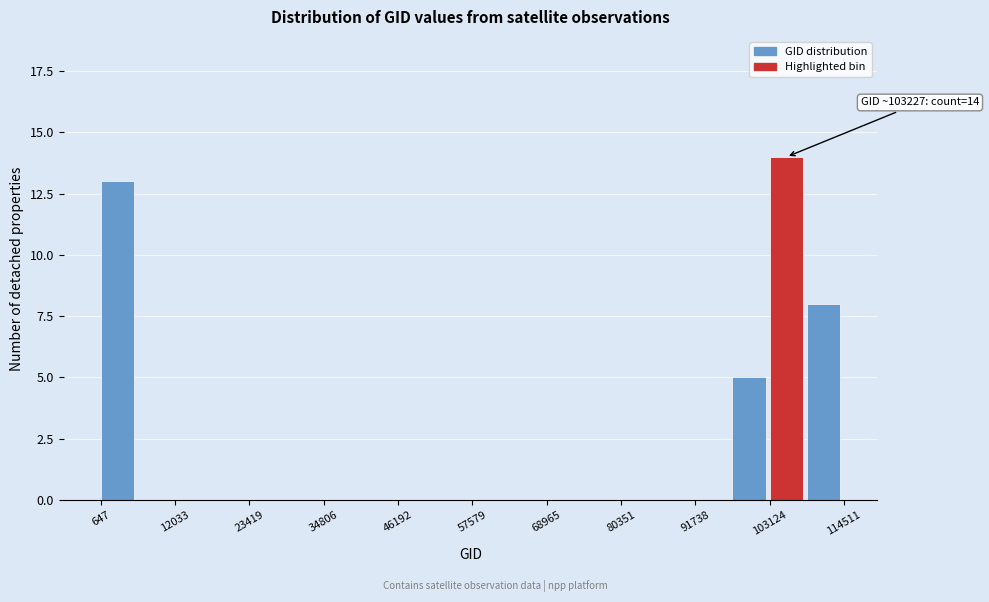

Read against the x-axis, roughly where is the centre of the tallest bar?

106000